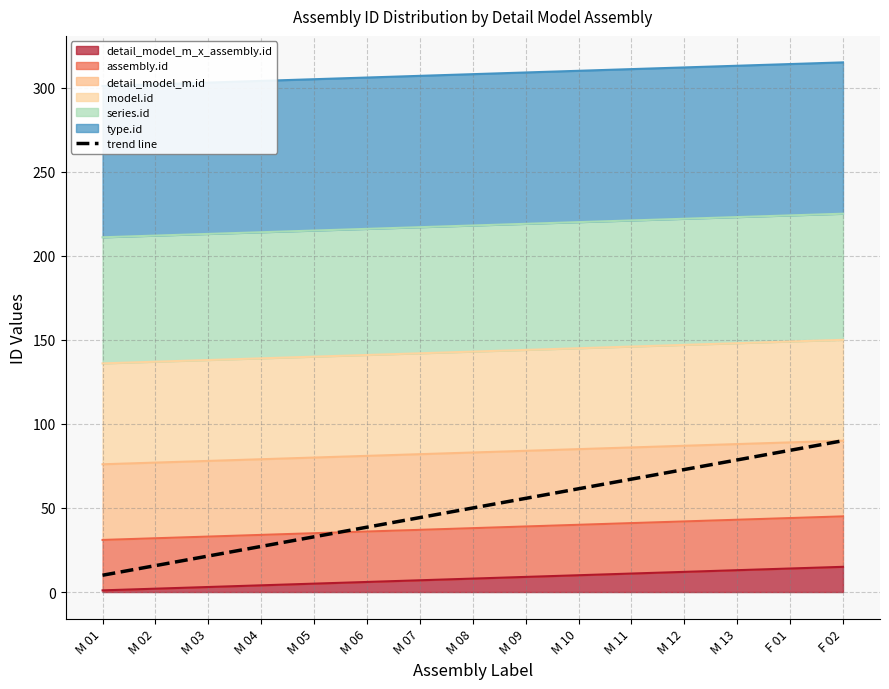

The chart shows a value of 10.5 at M 08. True or false?

False